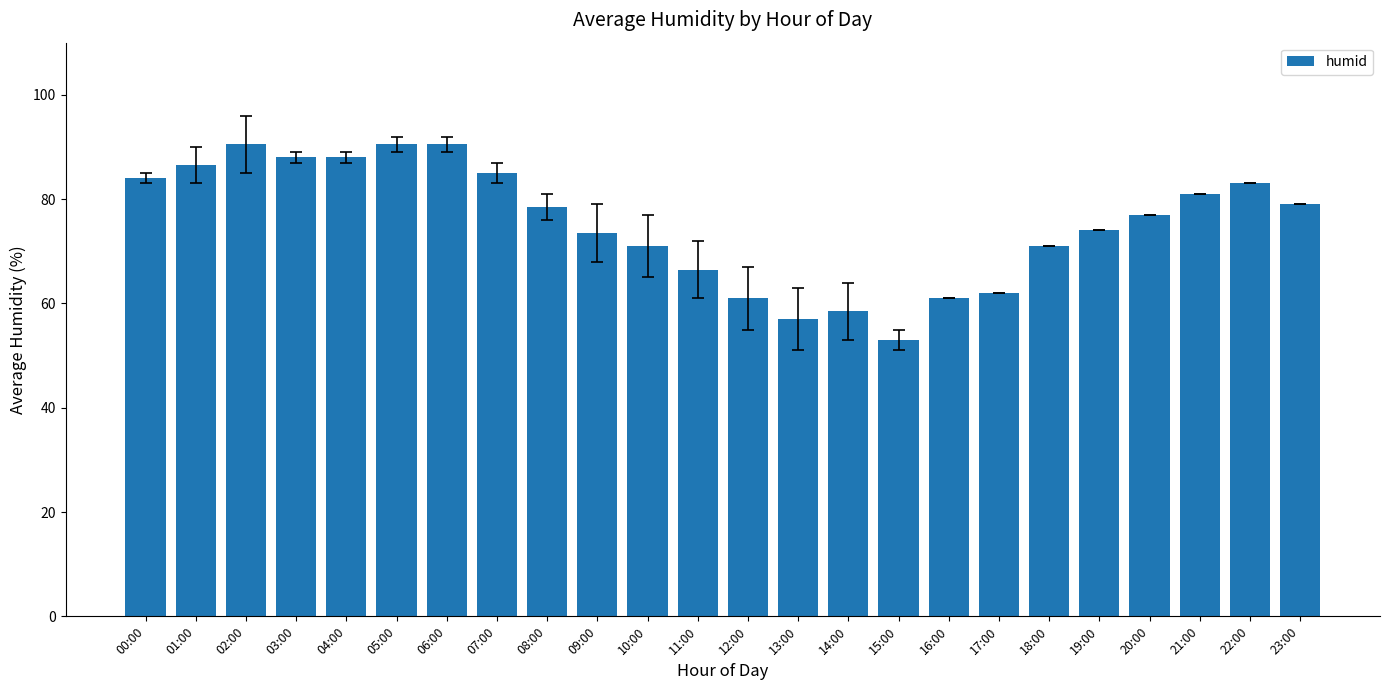

Reading left to right, what are all the values shown in this chart?

84.0	86.5	90.5	88.0	88.0	90.5	90.5	85.0	78.5	73.5	71.0	66.5	61.0	57.0	58.5	53.0	61.0	62.0	71.0	74.0	77.0	81.0	83.0	79.0